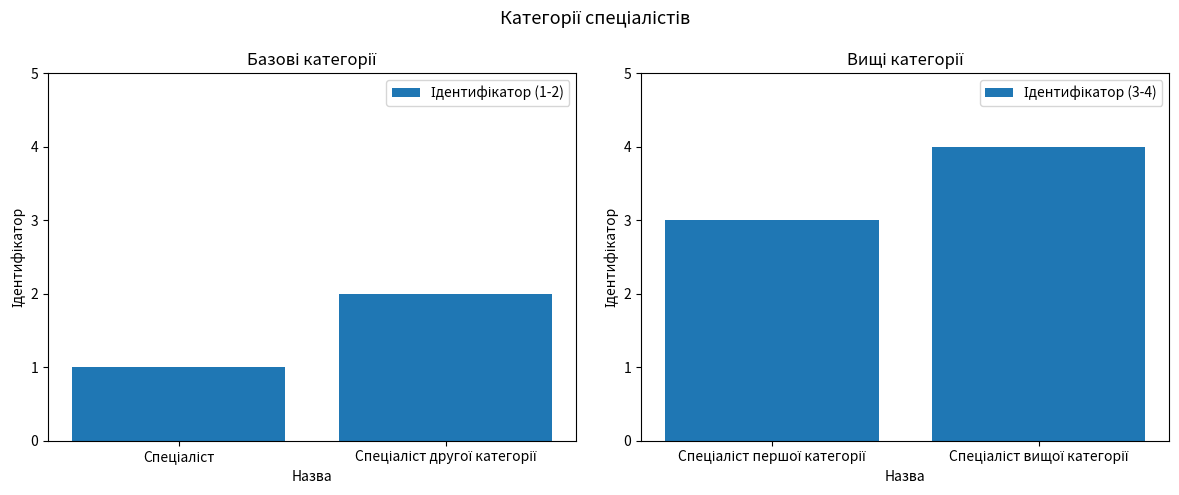

Which series has the largest total across all categories?

Ідентифікатор (3-4)